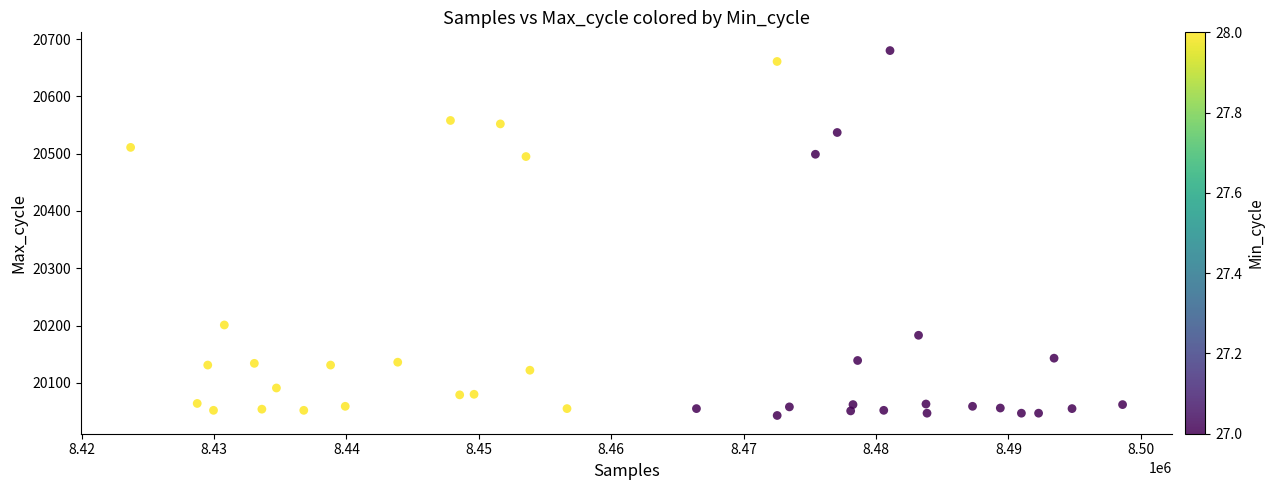

What is the range of Y values (max minus min)?

637